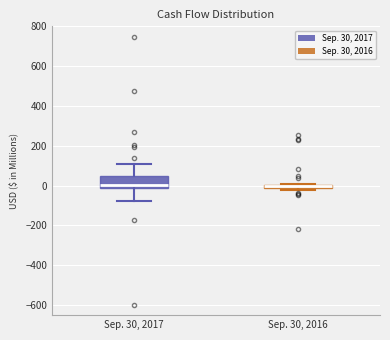

Where is the upper edge of the box for Sep. 30, 2016 on the y-axis? The values are not printed on the chart, so give them approximately, as read against the axis.

0